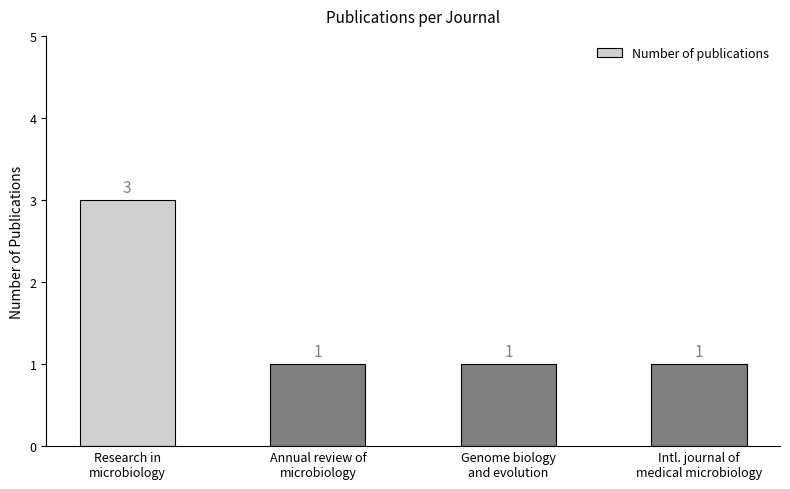

How many values are between 1 and 3?

4